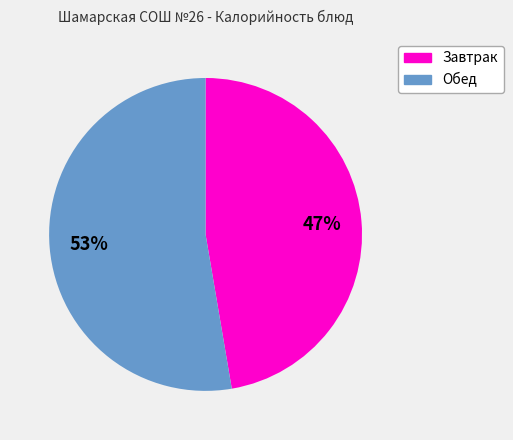

To the nearest percent, what is the average slice percentage?

50%